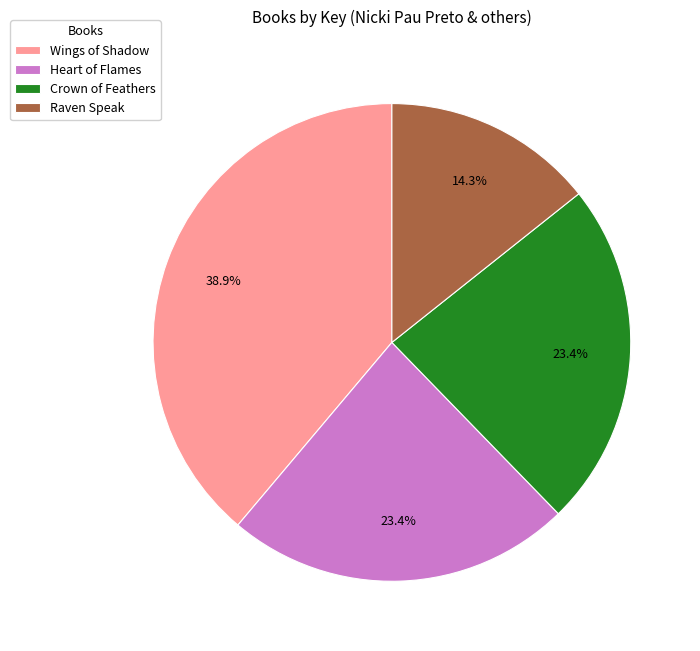

To the nearest percent, what is the average slice percentage?

25%